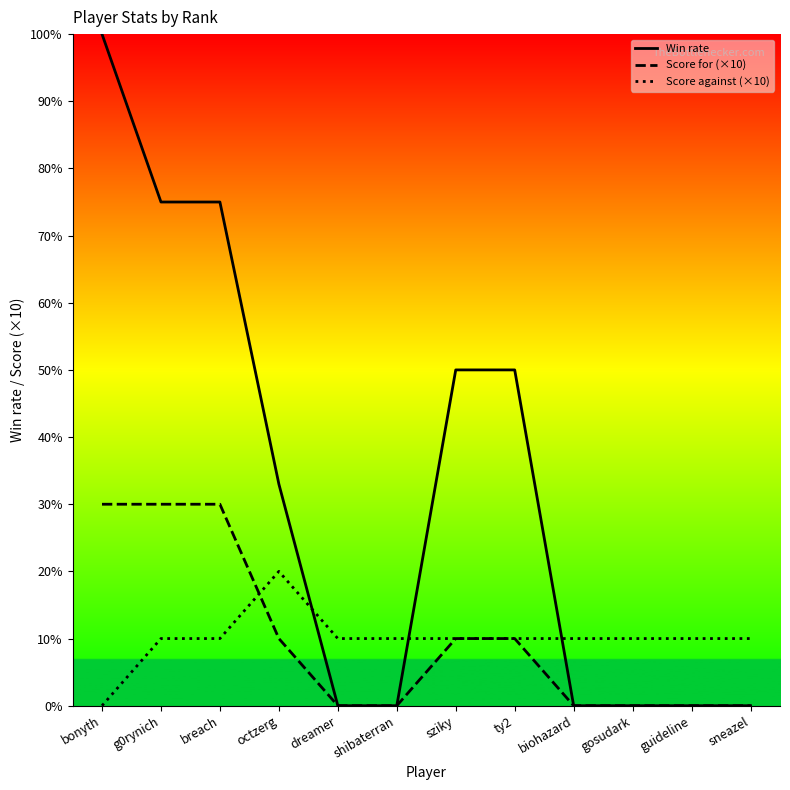

What are all the series names shown in the legend?

Win rate, Score for (×10), Score against (×10)